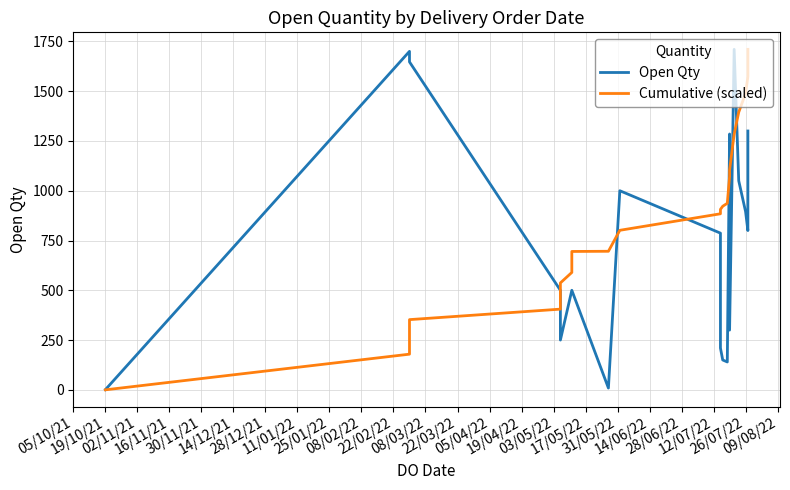

Which series has the largest total across all categories?

Cumulative (scaled)